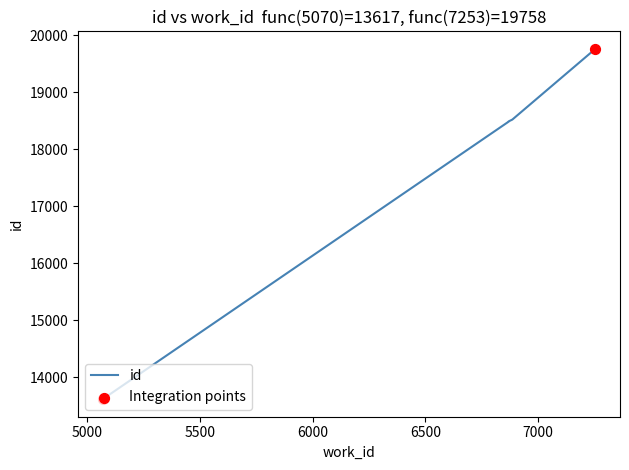

Which has a higher value, 6869 or 7253?

7253